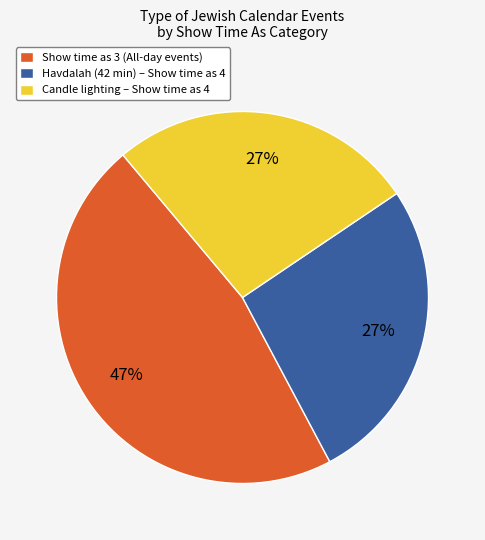

Do Show time as 3 (All-day events) and Candle lighting – Show time as 4 together represent more than half of the pie?

Yes